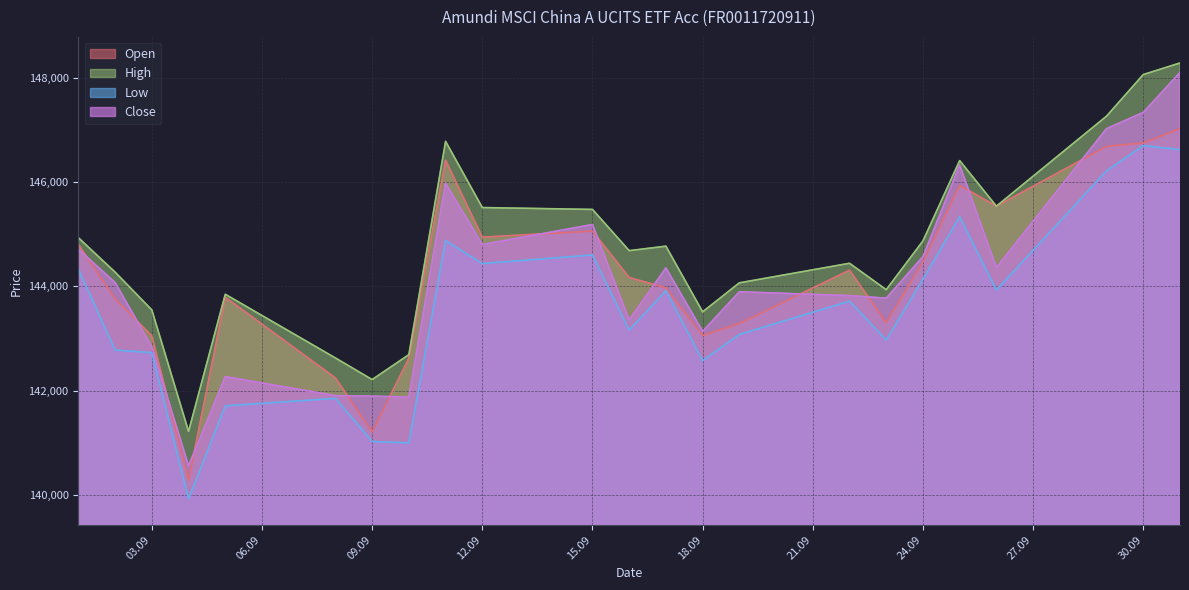

How many values in the Close series exceed 144071?

11